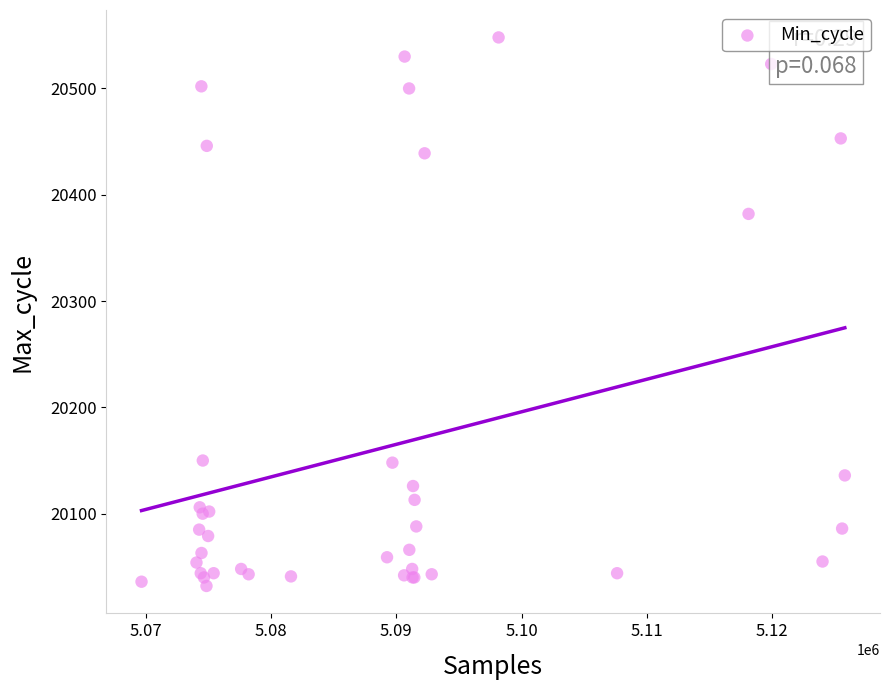

What Y value in the scatter plot is closest to 20290?

20382